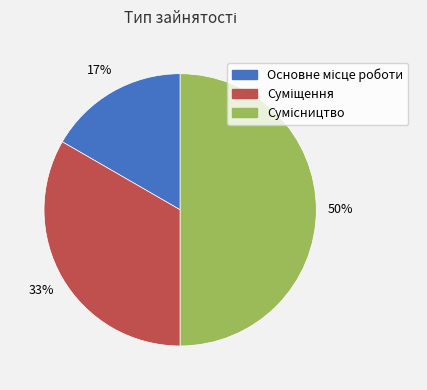

How many segments does this pie chart have?

3